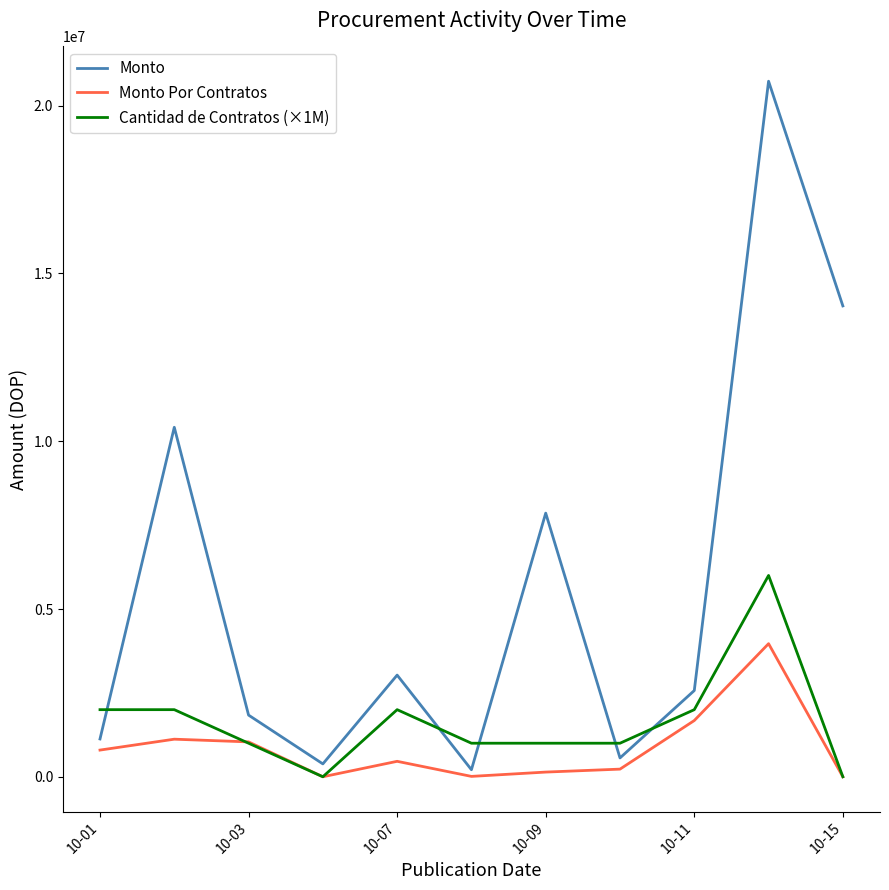

Which series has the largest total across all categories?

Monto